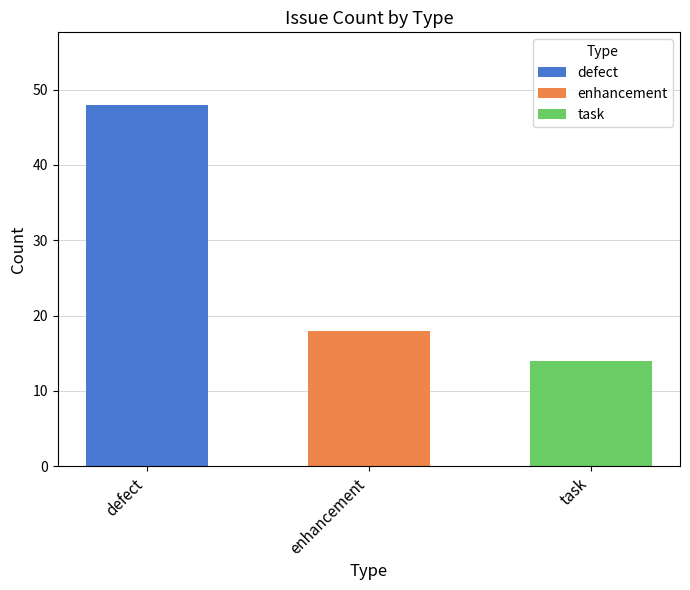

Does the chart contain any negative values?

No